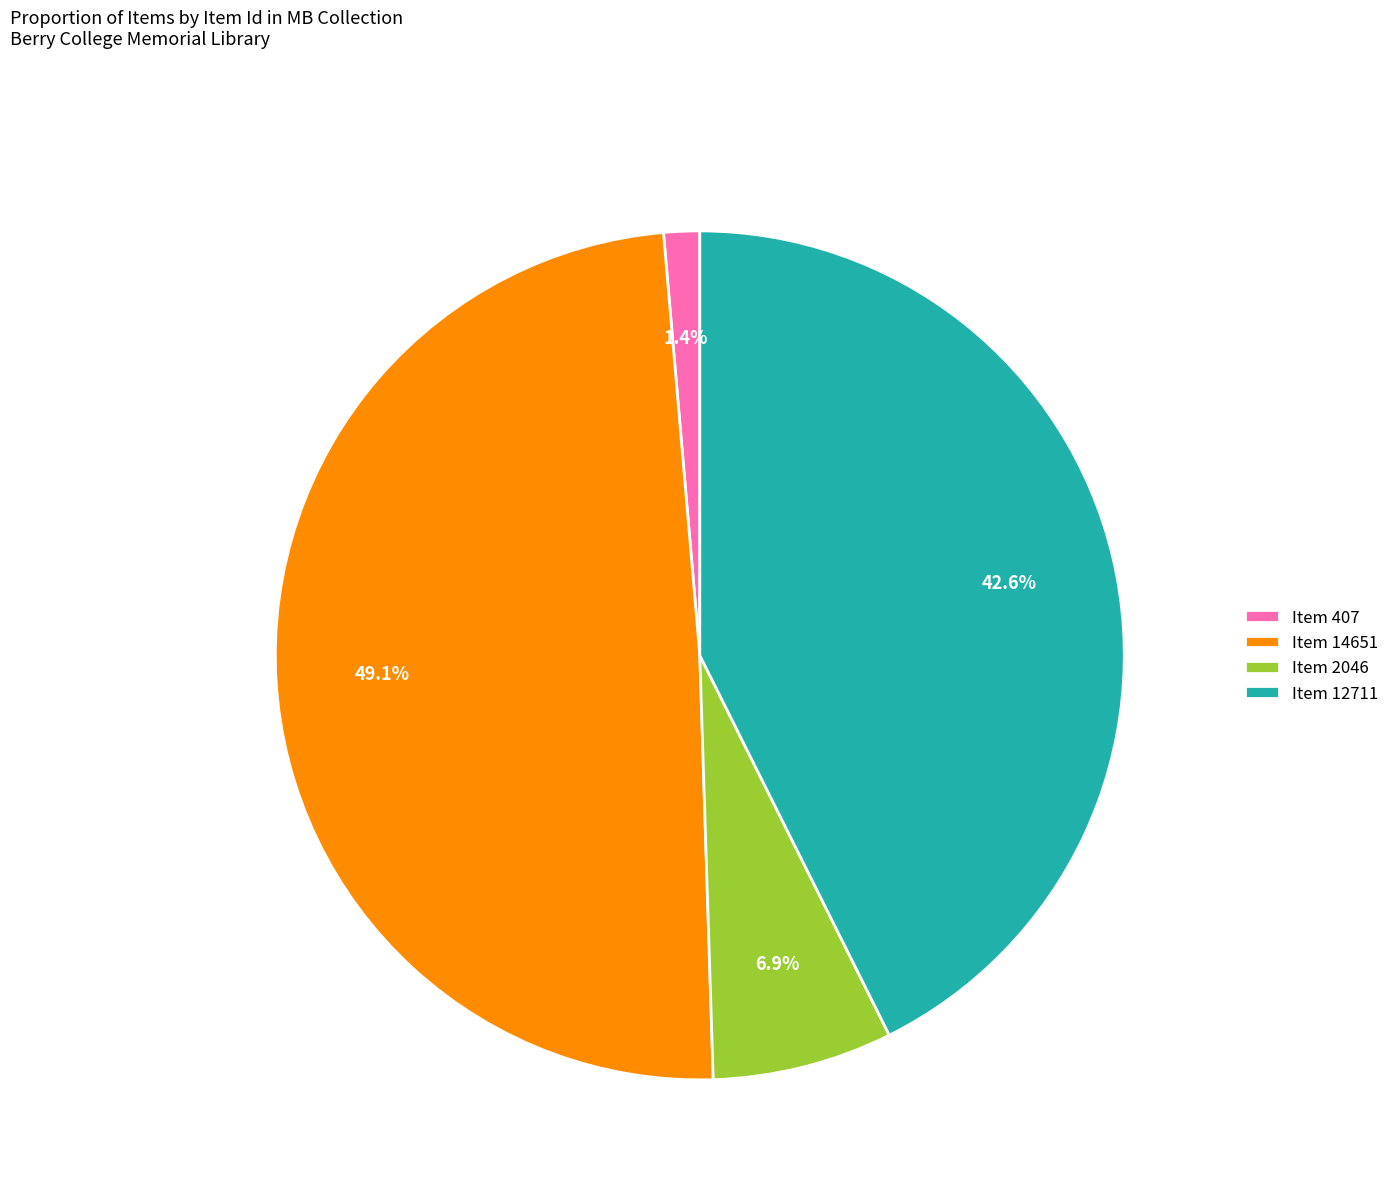

Is it true that Item 407 is 1% of the pie?

True